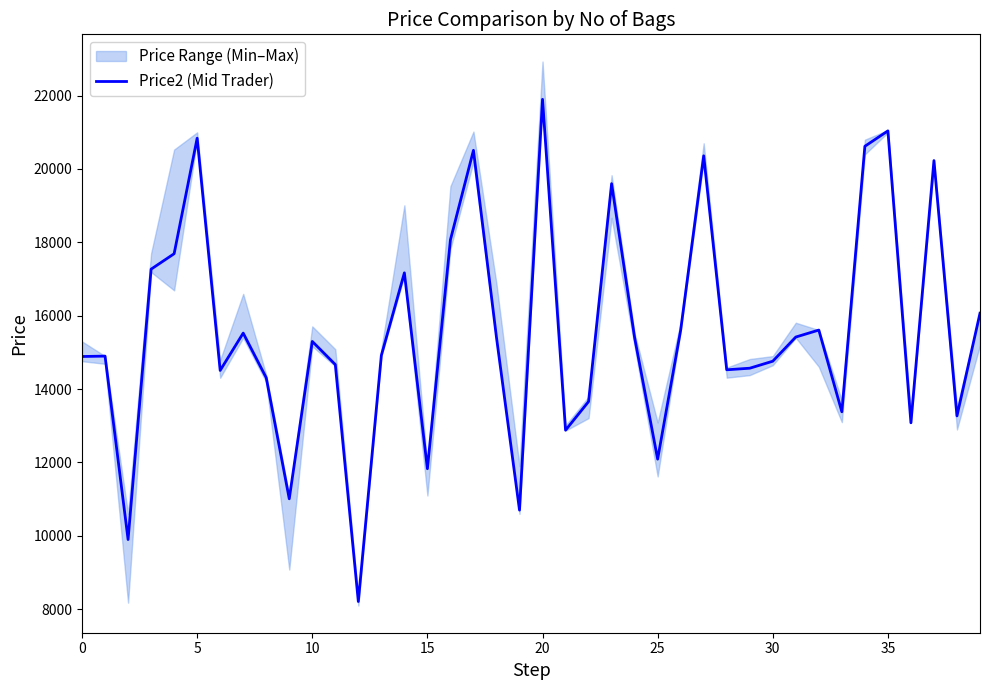

What is the minimum value shown in the chart?

8209